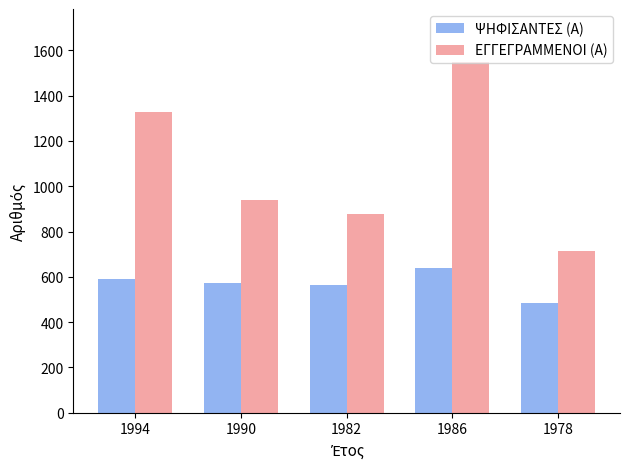

What is the label of the 4th bar from the right?

1990